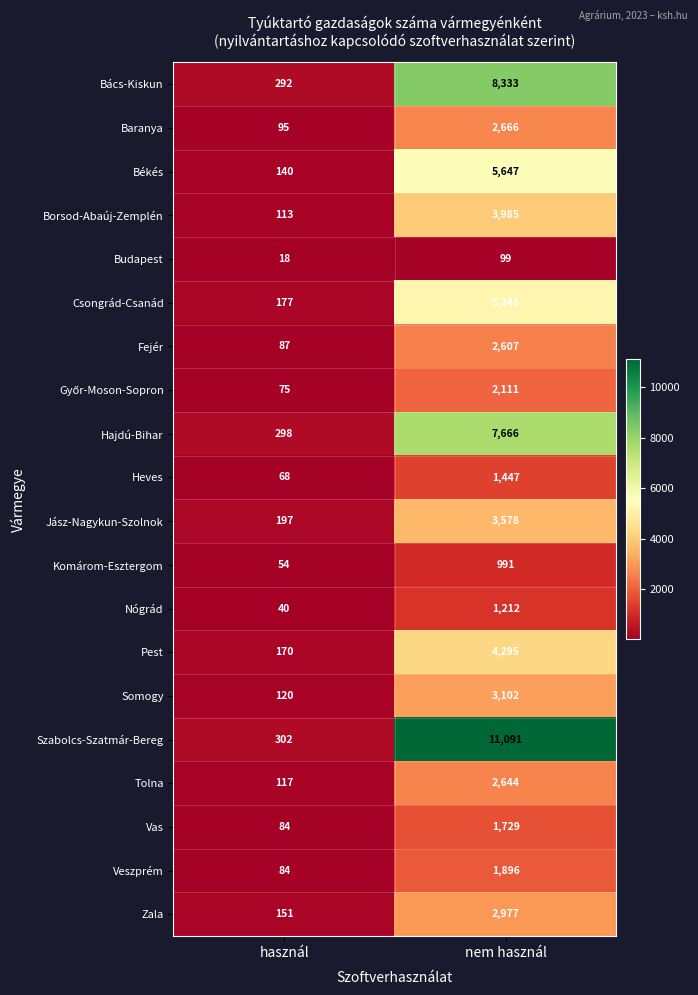

True or false: Hajdú-Bihar has a value of 7666 at nem használ.

True